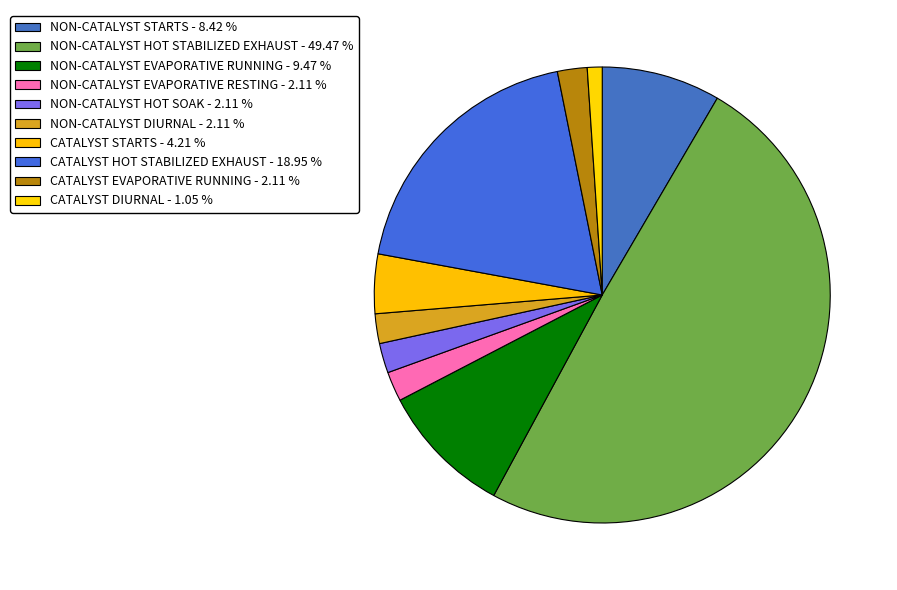

What percentage is the NON-CATALYST STARTS slice, to the nearest percent?

8%